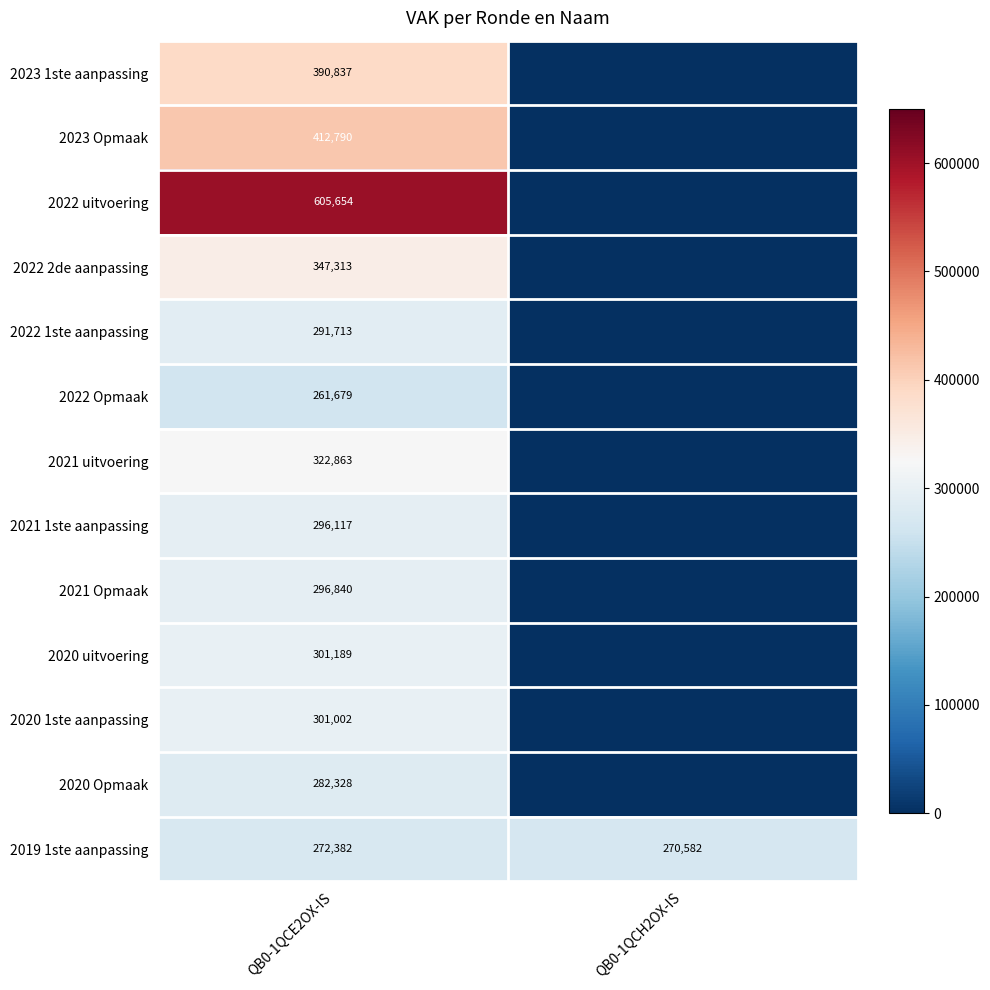

Is it true that 2021 Opmaak equals 296840 at QB0-1QCE2OX-IS?

True